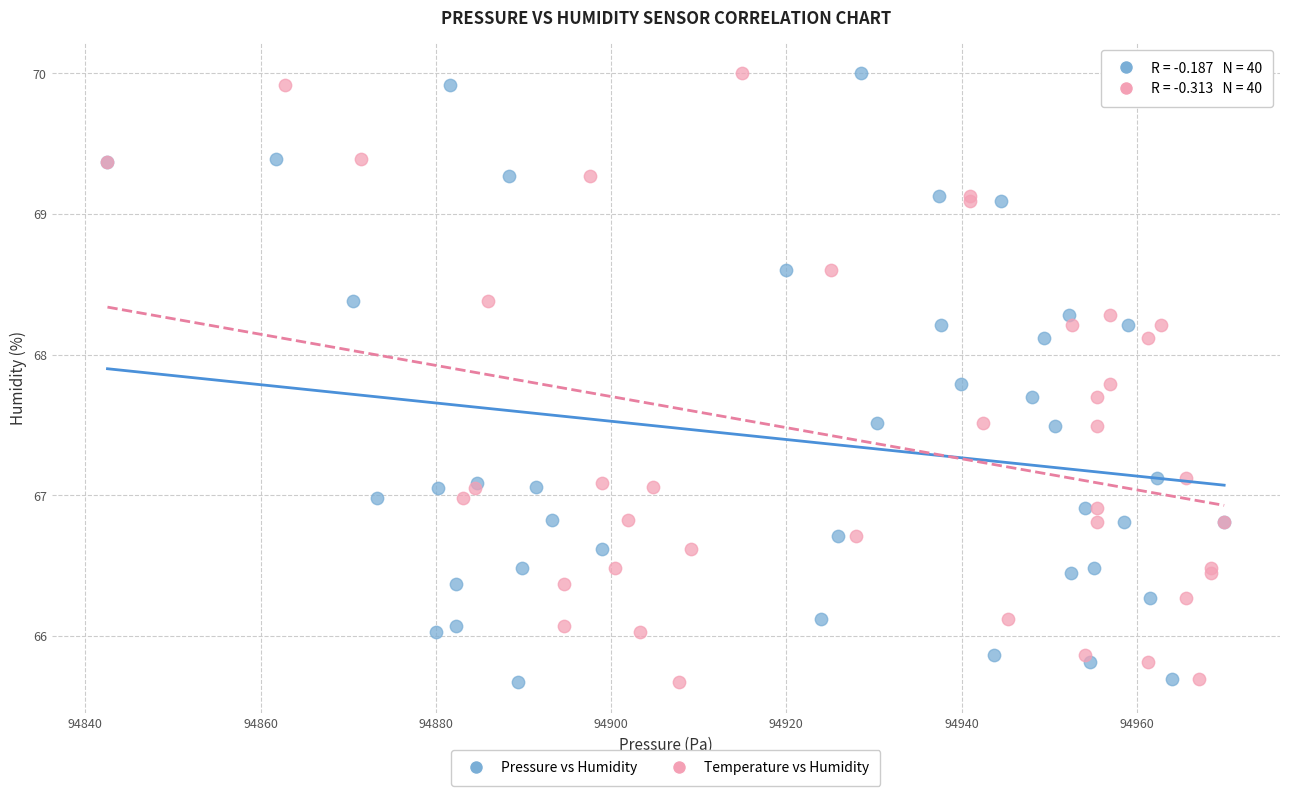

What are all the series names shown in the legend?

Pressure vs Humidity, Temperature vs Humidity